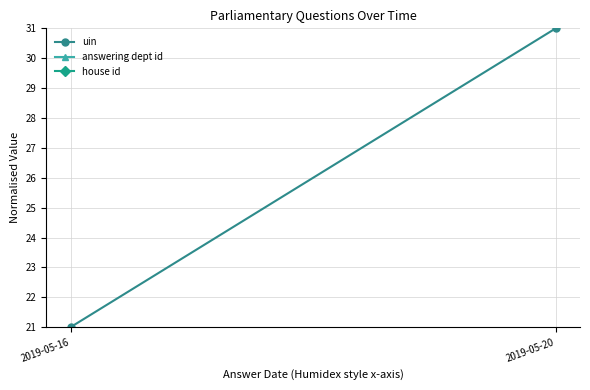

Reading left to right, transcribe all the data shown in this chart.

uin: 2019-05-16=21	2019-05-20=31
answering dept id: 2019-05-16=0	2019-05-20=0
house id: 2019-05-16=0	2019-05-20=0